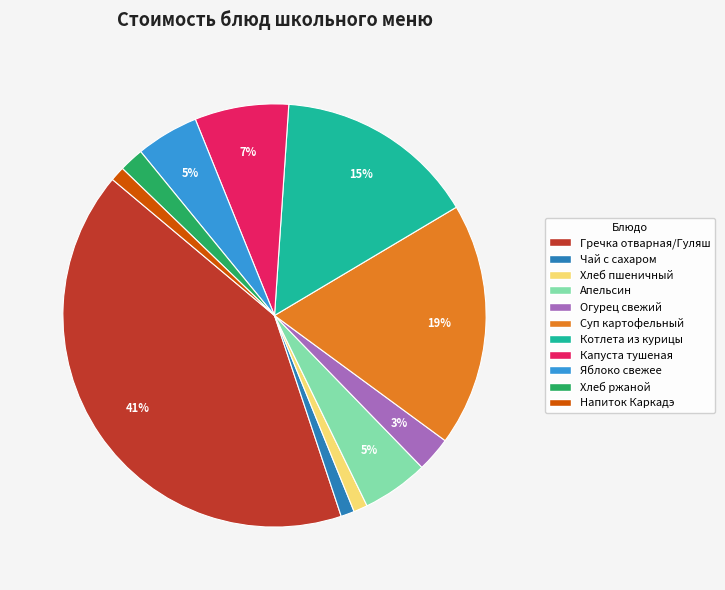

Which has a higher value, Чай с сахаром or Апельсин?

Апельсин